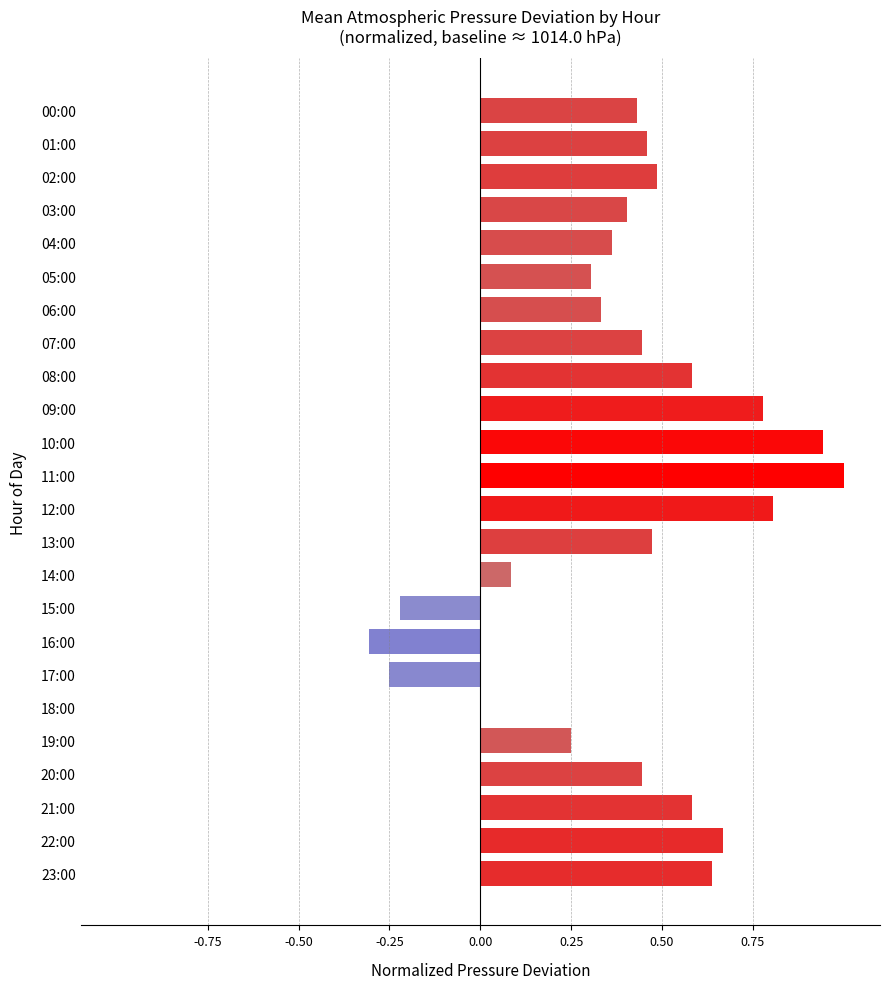

What is the sum of the values at 22:00 and 06:00?

1.0